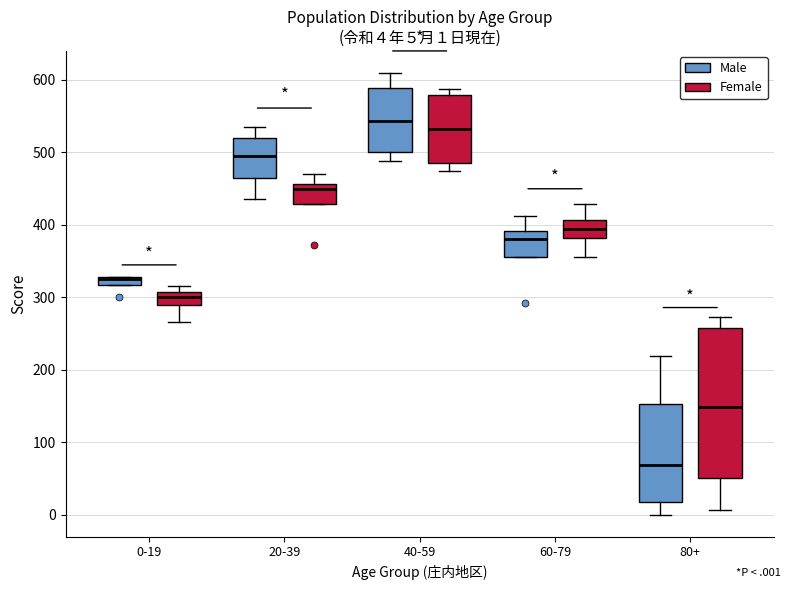

Comparing the boxes themselves (not the whiskers), which one is the tallest?

80+ (Female)